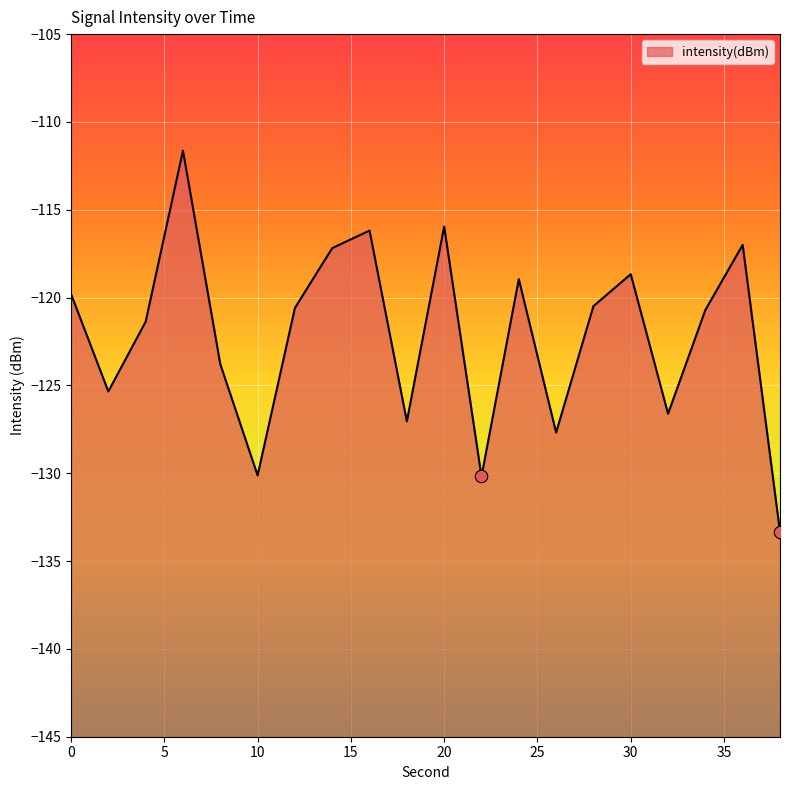

What is the change in value from 18 to 34?

+6.3